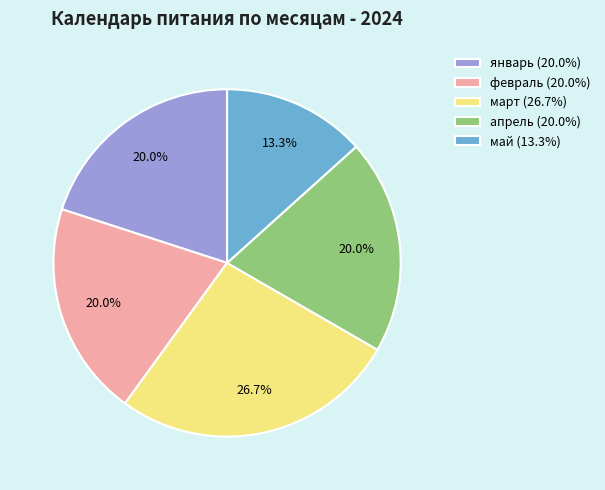

Which slice is the smallest?

май